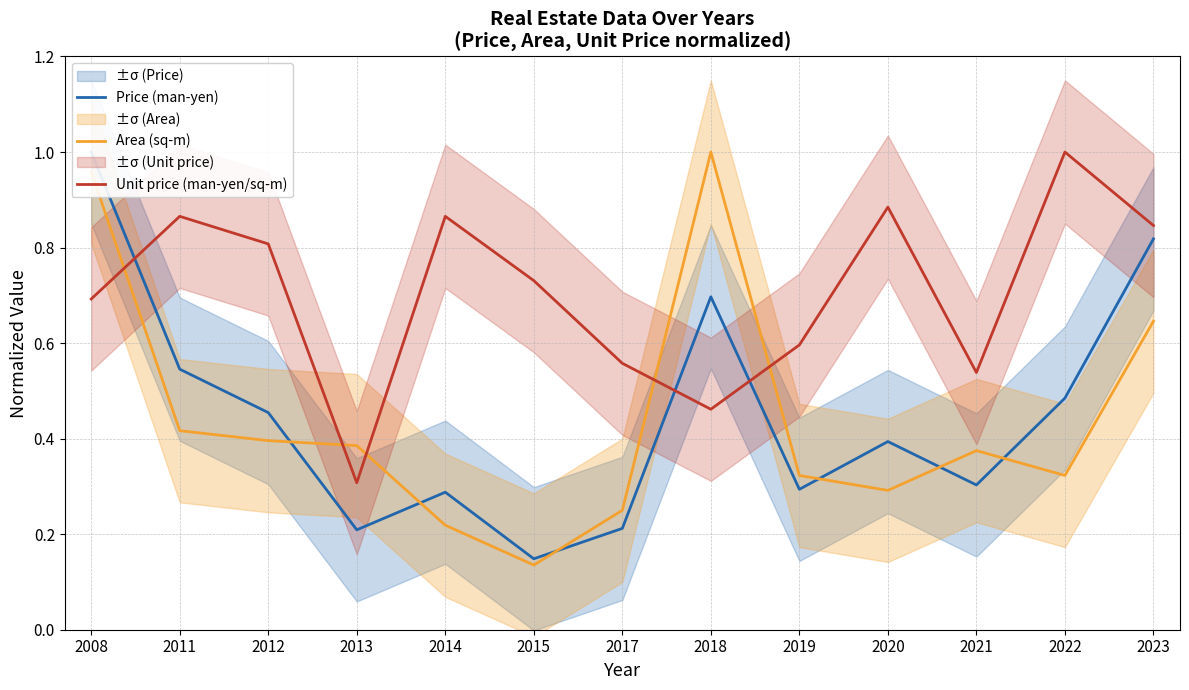

What is the total value across all series at 2018?

2.2